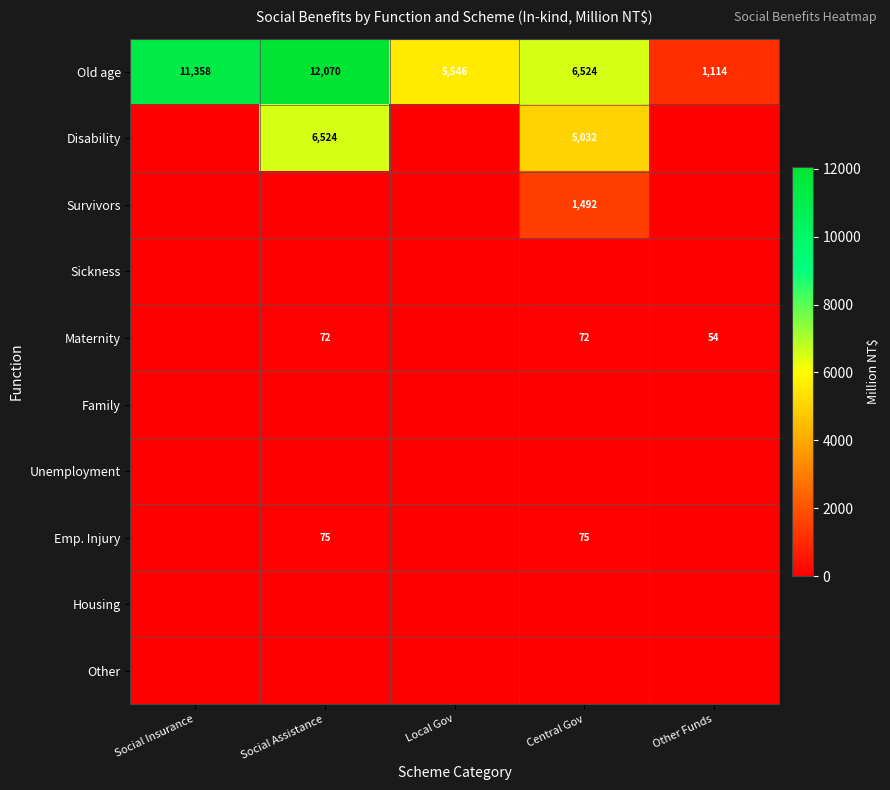

What is the average value of the Old age series?

7322